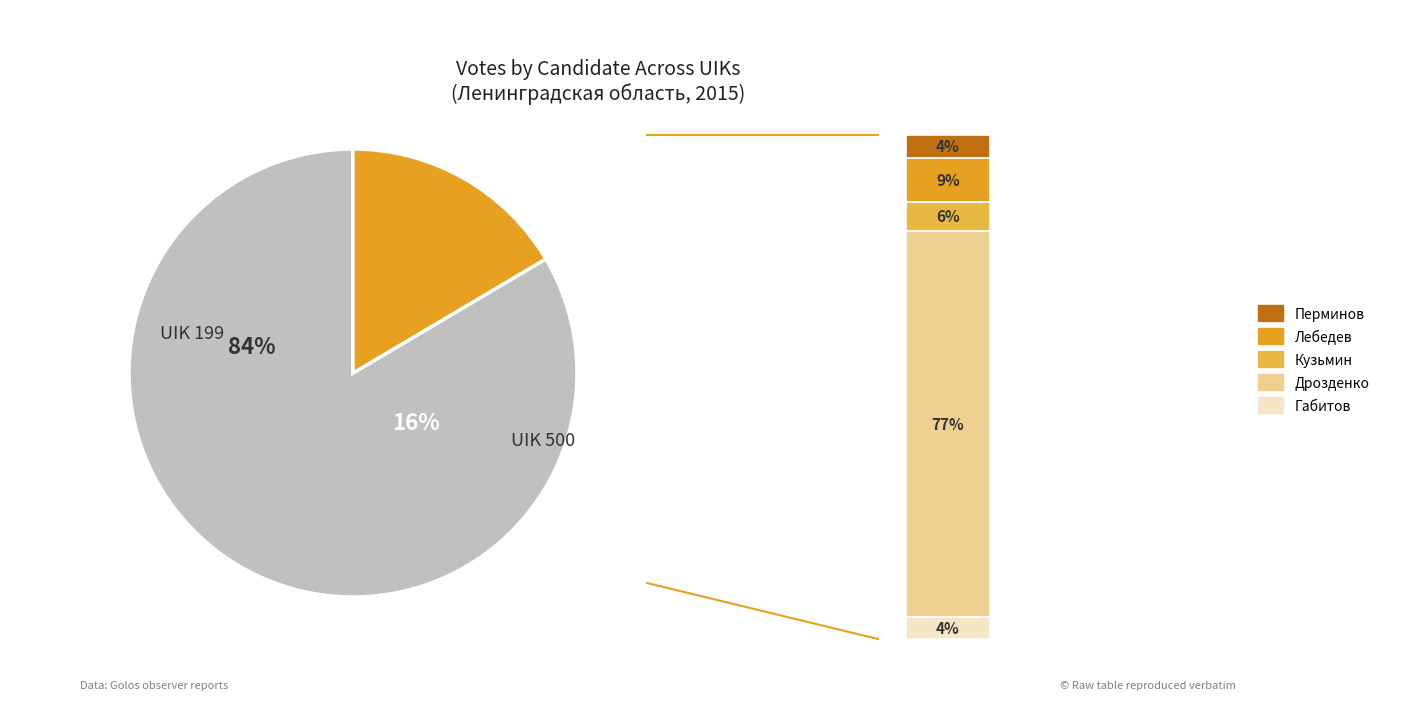

True or false: UIK 199 accounts for 95% of the total.

False